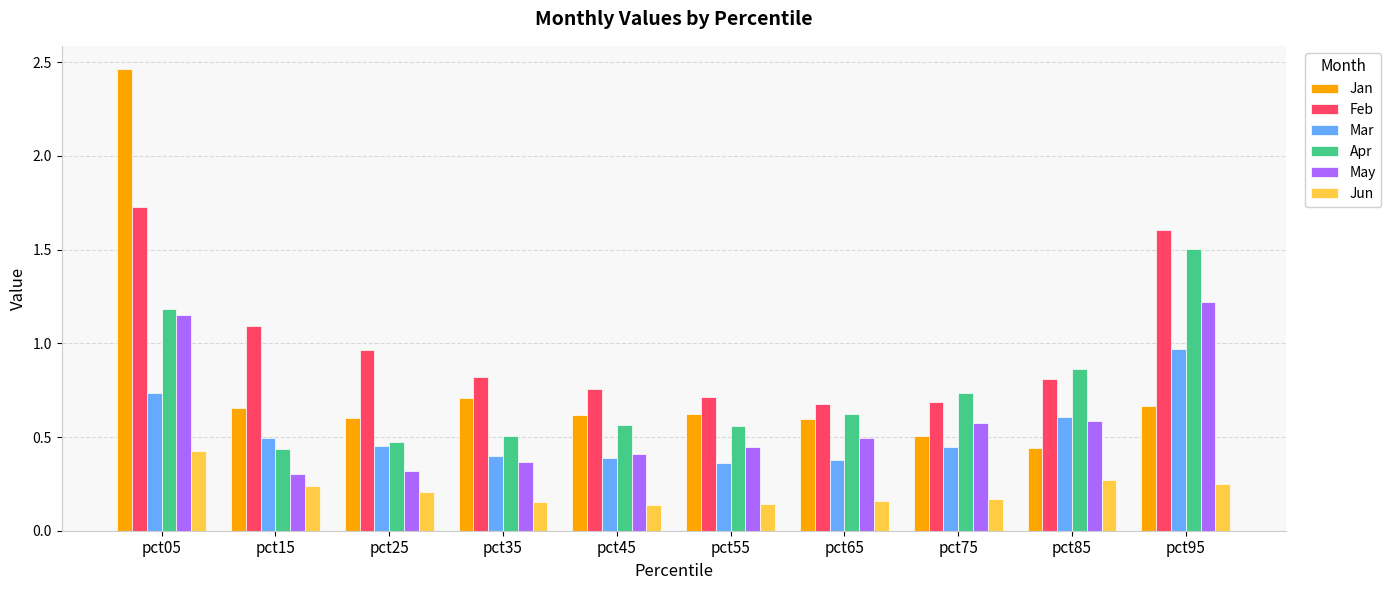

Which series has the largest range (max minus min)?

Jan